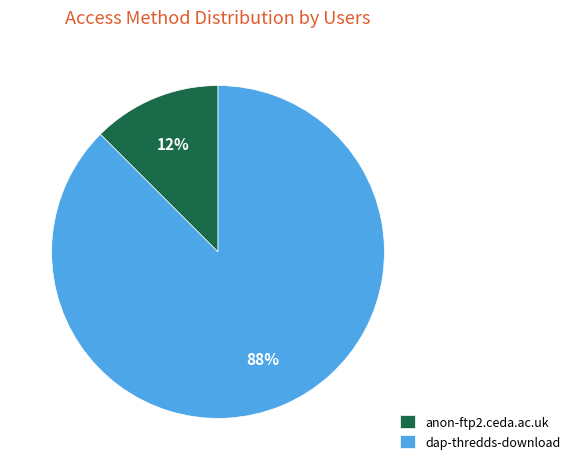

Does anon-ftp2.ceda.ac.uk represent more than half of the total?

No